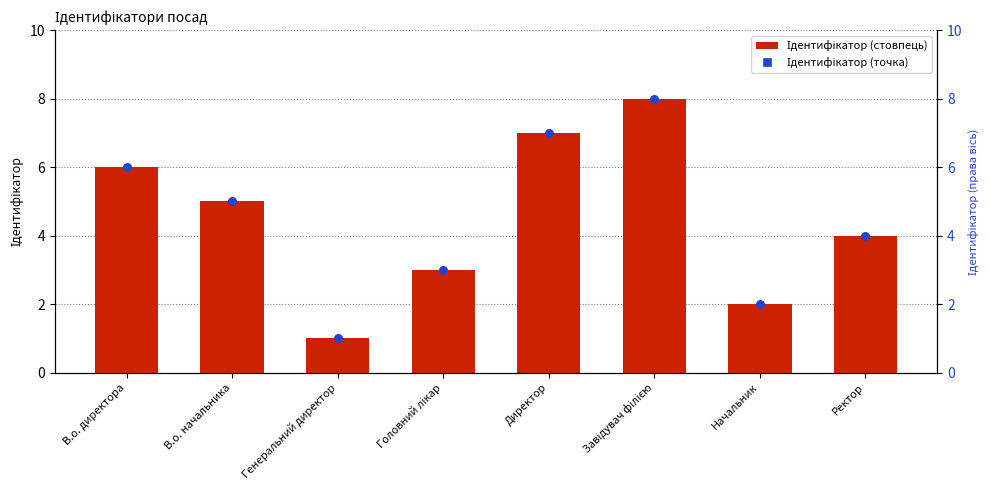

Which series has the widest spread of Y values?

Ідентифікатор